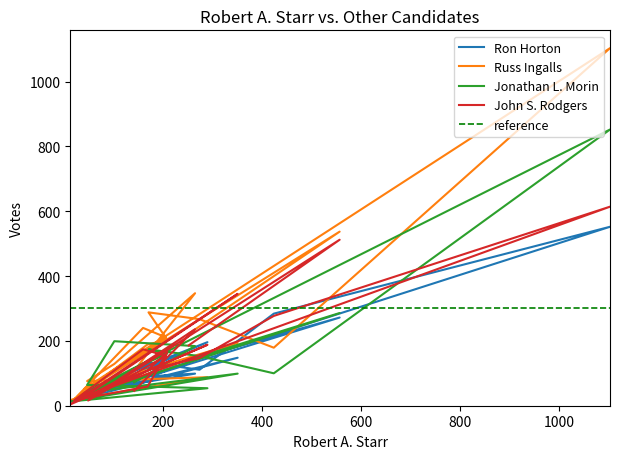

Reading left to right, transcribe all the data shown in this chart.

Ron Horton: Albany=140	Barton=272	Bloomfield=32	Brighton=108	Brownington=90	Brunswick=19	Canaan=127	Charleston=114	Concord=133	Coventry=111	Craftsbury=284	Derby=552	E. Haven=32	Glover=148	Granby=12	Greensboro=196	Guildhall=51	Holland=57	Irasburg=99	Jay=88
Russ Ingalls: Albany=222	Barton=537	Bloomfield=52	Brighton=211	Brownington=240	Brunswick=20	Canaan=189	Charleston=203	Concord=288	Coventry=267	Craftsbury=179	Derby=1103	E. Haven=53	Glover=194	Granby=17	Greensboro=88	Guildhall=76	Holland=129	Irasburg=347	Jay=108
Jonathan L. Morin: Albany=141	Barton=286	Bloomfield=32	Brighton=171	Brownington=126	Brunswick=14	Canaan=133	Charleston=161	Concord=174	Coventry=153	Craftsbury=100	Derby=852	E. Haven=40	Glover=99	Granby=13	Greensboro=54	Guildhall=64	Holland=199	Irasburg=184	Jay=72
John S. Rodgers: Albany=186	Barton=512	Bloomfield=16	Brighton=154	Brownington=174	Brunswick=17	Canaan=59	Charleston=165	Concord=112	Coventry=147	Craftsbury=277	Derby=614	E. Haven=28	Glover=345	Granby=4	Greensboro=188	Guildhall=28	Holland=72	Irasburg=236	Jay=46